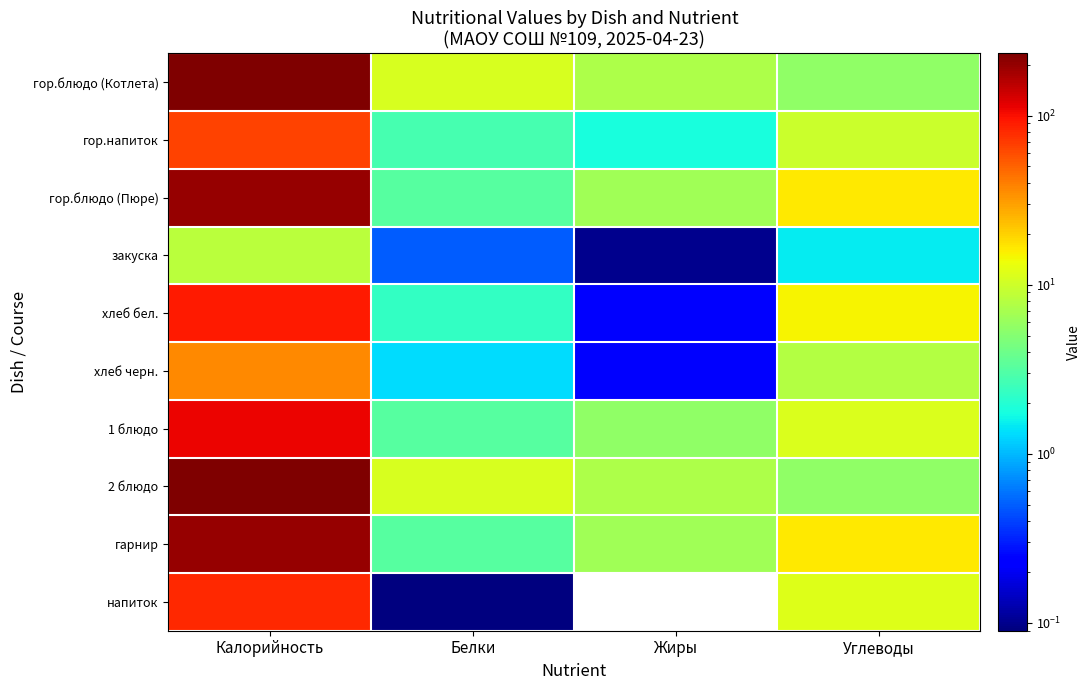

Reading right to left, what are all the values shown in this chart?

гор.блюдо (Котлета): Углеводы=5.6	Жиры=7.4	Белки=11.0	Калорийность=233.0
гор.напиток: Углеводы=9.8	Жиры=1.8	Белки=2.8	Калорийность=66.0
гор.блюдо (Пюре): Углеводы=16.4	Жиры=6.6	Белки=3.2	Калорийность=198.0
закуска: Углеводы=1.5	Жиры=0.1	Белки=0.5	Калорийность=8.4
хлеб бел.: Углеводы=14.8	Жиры=0.2	Белки=2.3	Калорийность=90.3
хлеб черн.: Углеводы=7.9	Жиры=0.2	Белки=1.3	Калорийность=36.2
1 блюдо: Углеводы=11.4	Жиры=5.6	Белки=3.2	Калорийность=109.0
2 блюдо: Углеводы=5.6	Жиры=7.4	Белки=11.0	Калорийность=233.0
гарнир: Углеводы=16.4	Жиры=6.6	Белки=3.2	Калорийность=198.0
напиток: Углеводы=11.7	Жиры=0.0	Белки=0.1	Калорийность=80.0